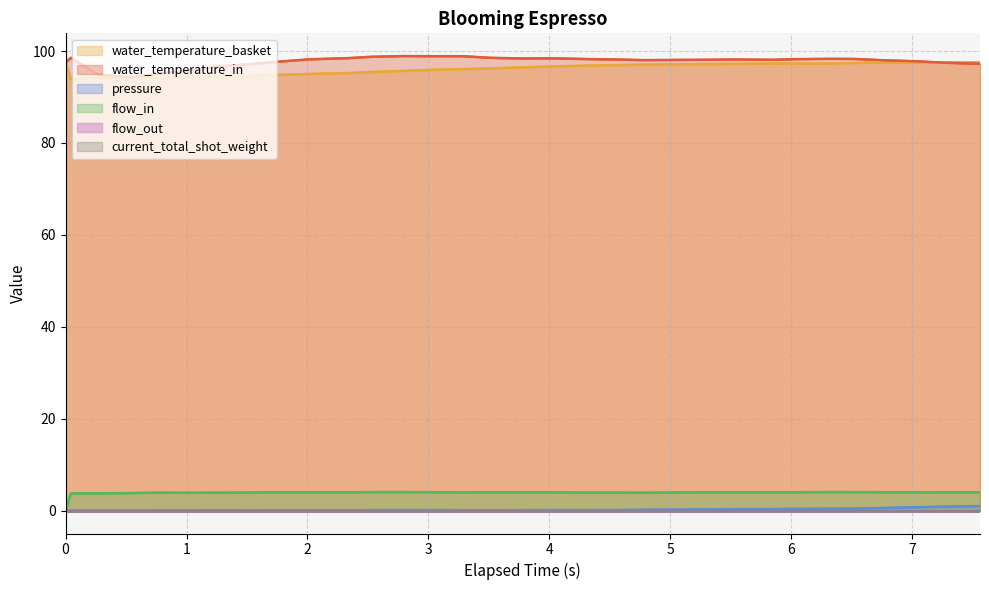

True or false: flow_out and flow_in cross at least once.

False